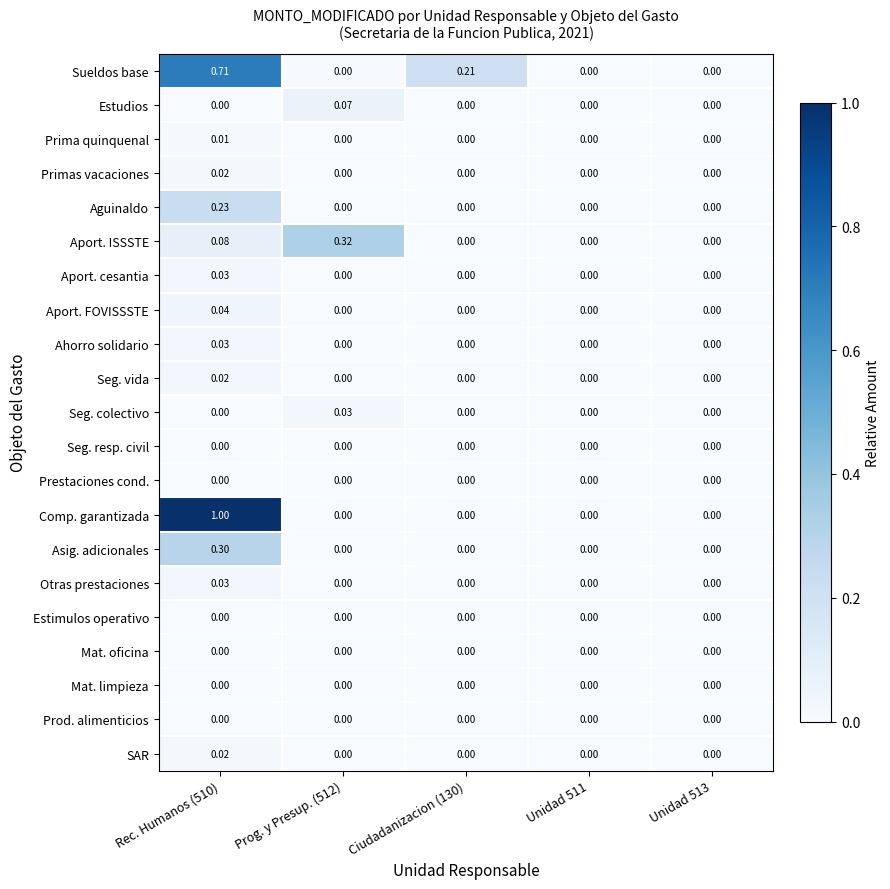

Which series has the largest total across all categories?

Comp. garantizada